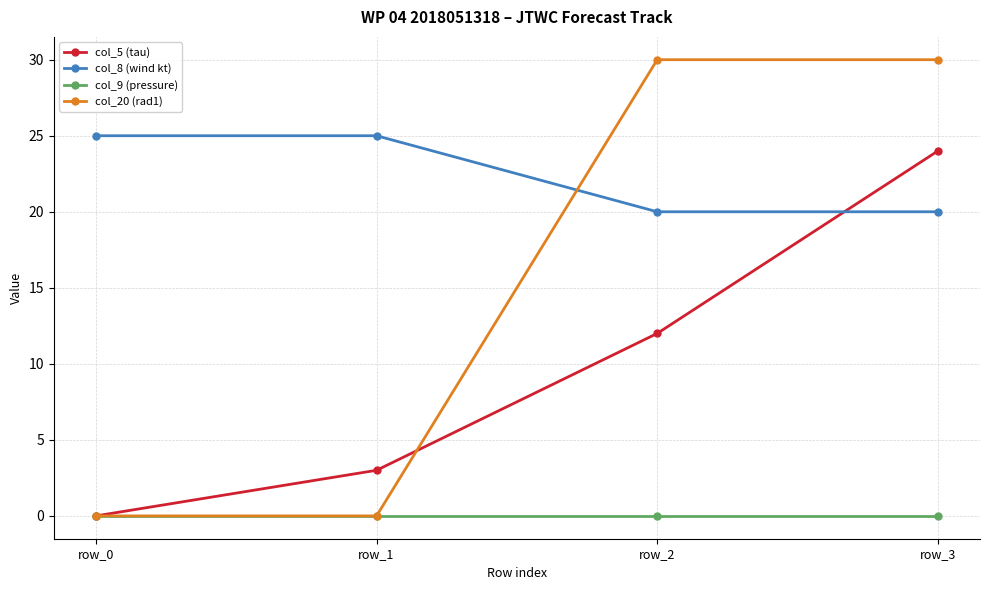

Which series has the largest range (max minus min)?

col_20 (rad1)